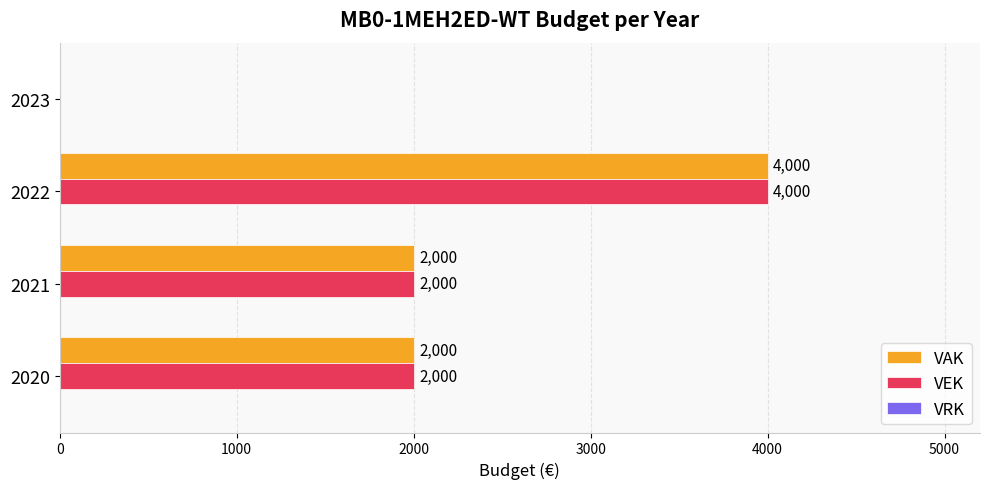

The value of VAK at 2020 is 2000. True or false?

True